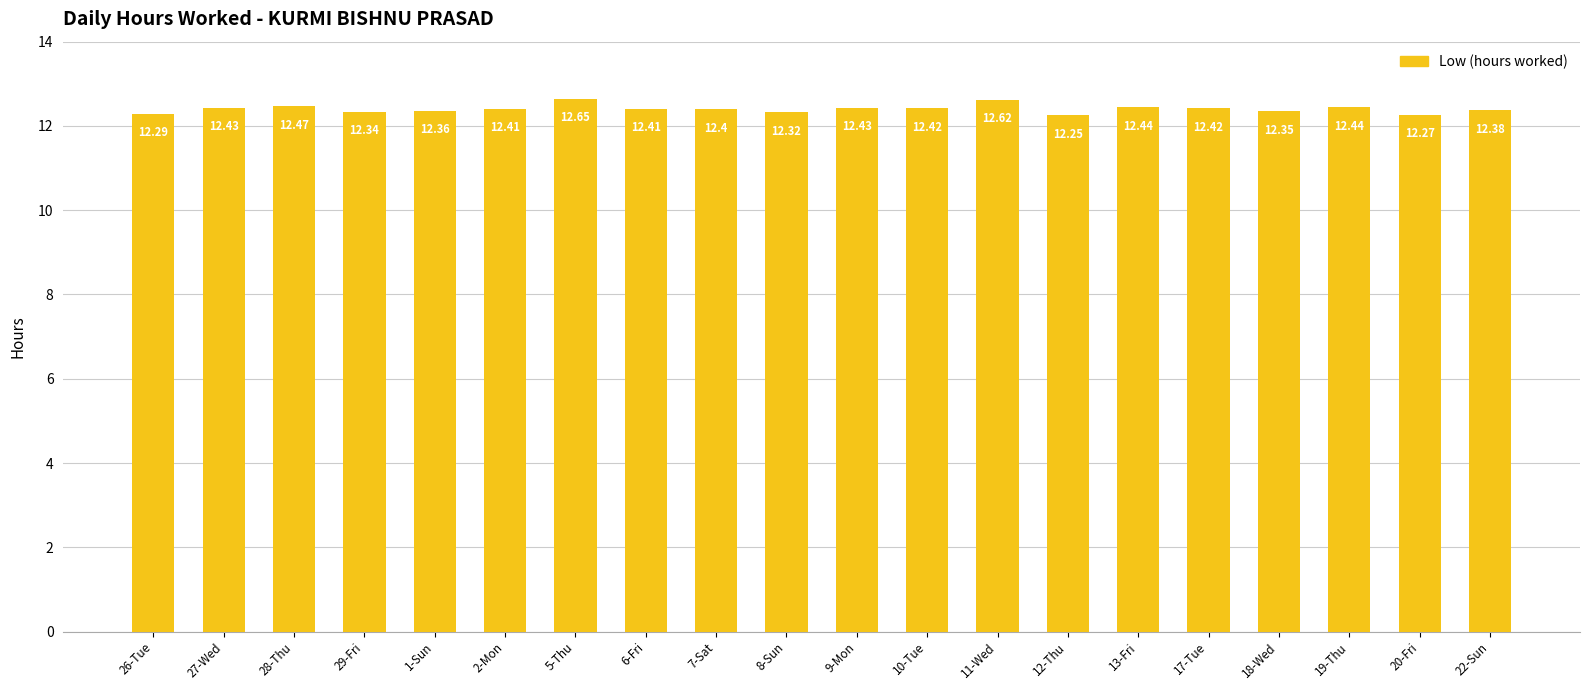

Between 12-Thu and 17-Tue, which is larger?

17-Tue